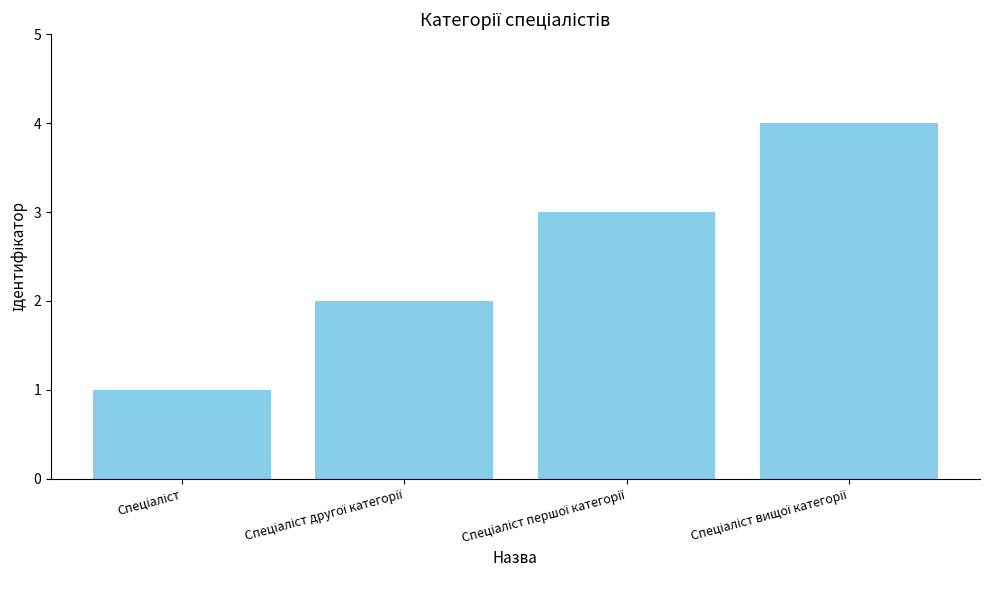

What is the sum of all values?

10